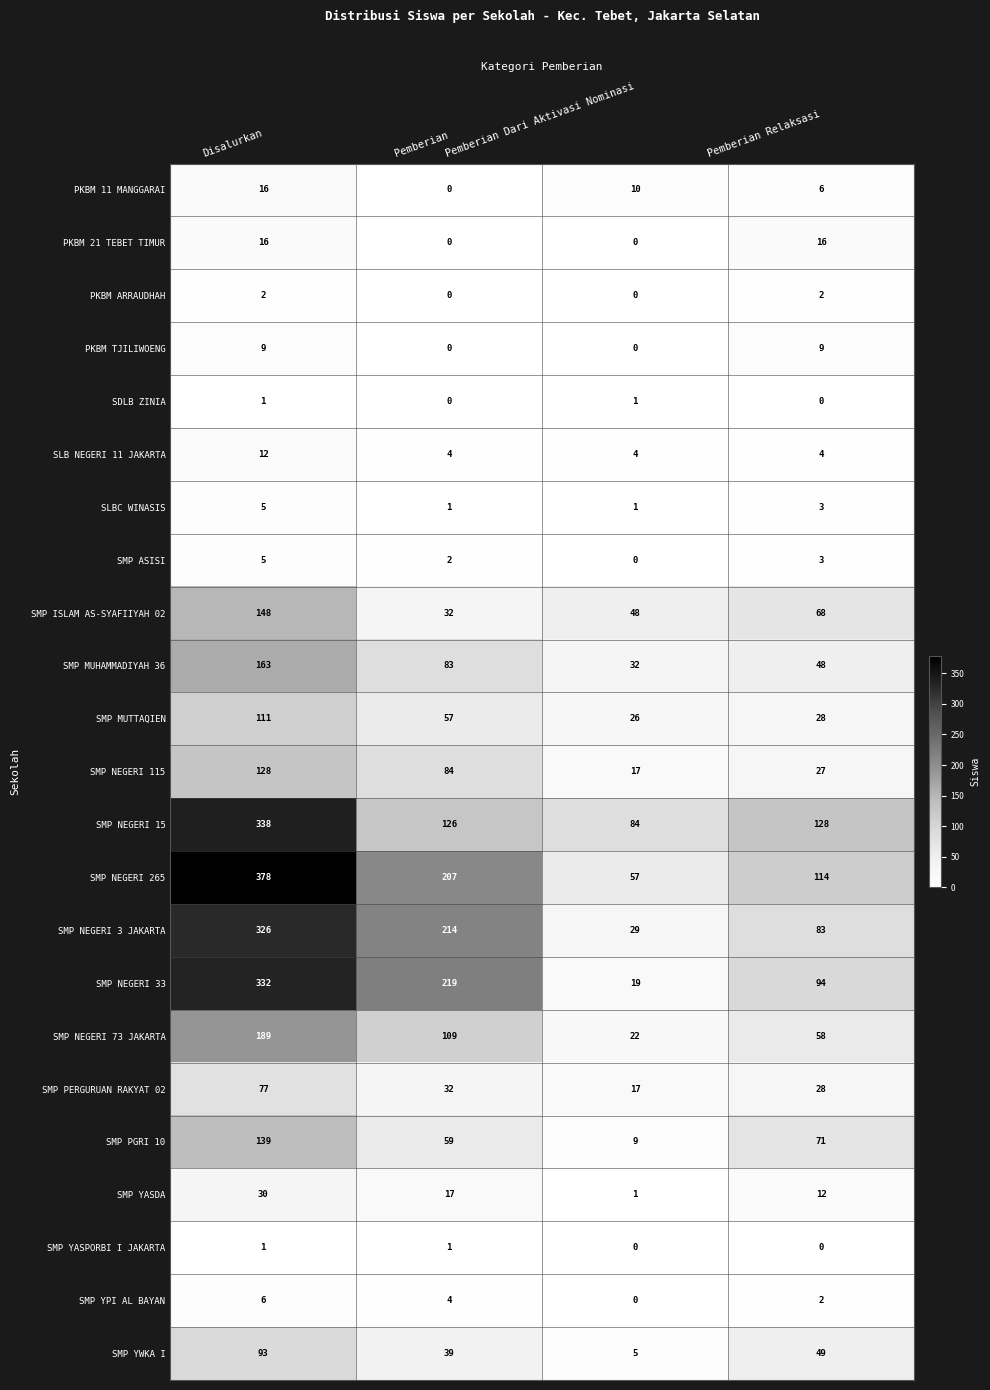

What is the difference between the maximum and second lowest values in the SMP NEGERI 33 series?

238